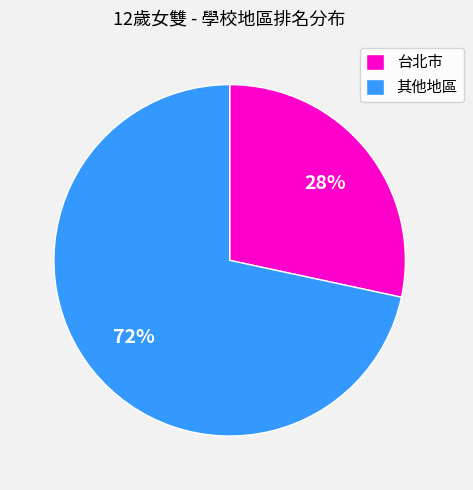

Combined, do 其他地區 and 台北市 account for over 50%?

Yes